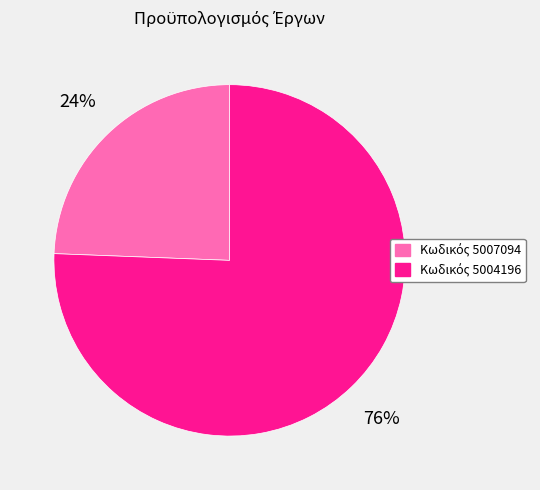

To the nearest percent, what is the average slice percentage?

50%